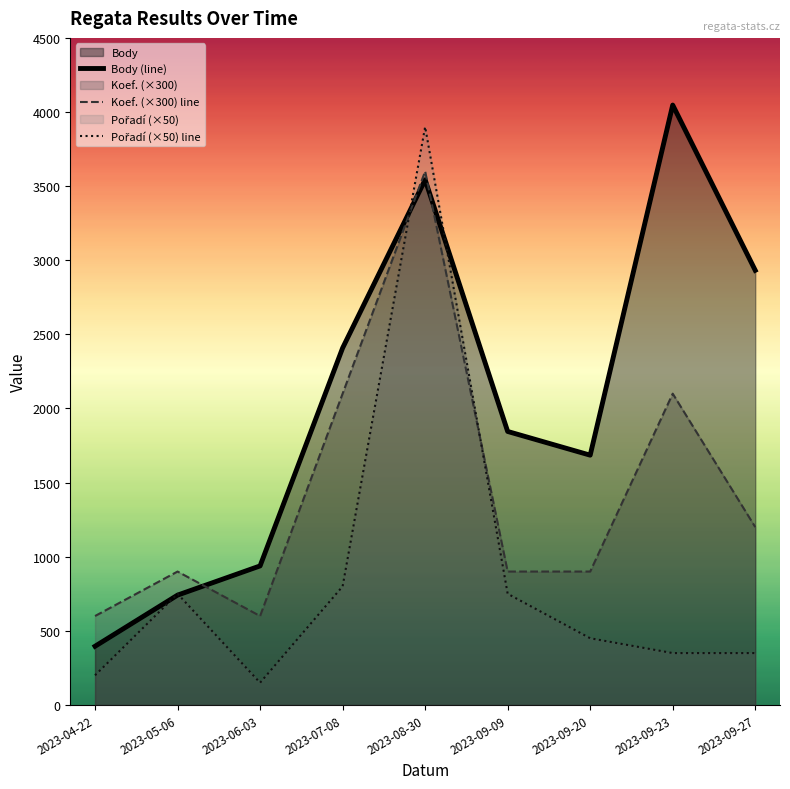

What is the sum of the Body values at 2023-06-03 and 2023-05-06?

1679